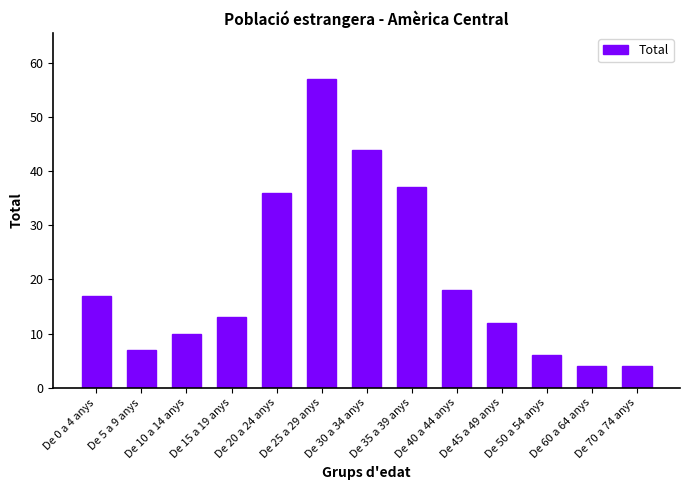

The value at De 30 a 34 anys is 44. True or false?

True